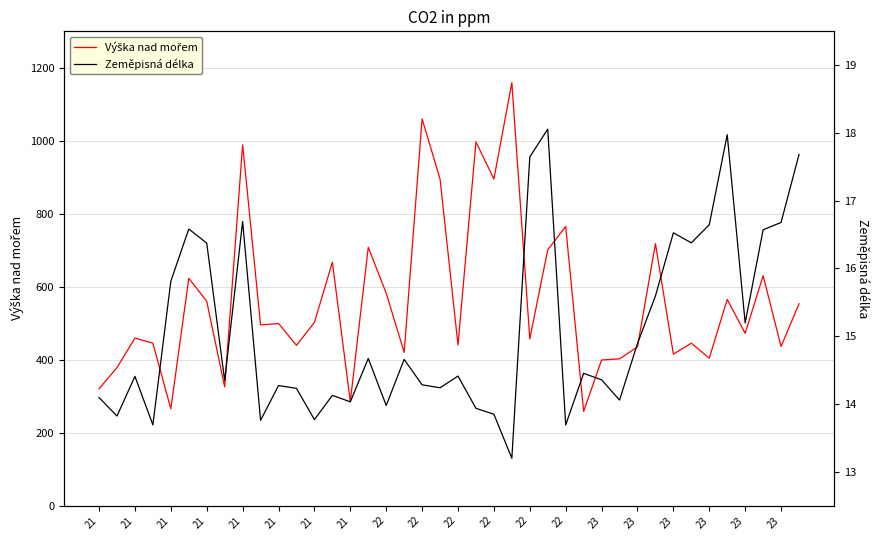

What is the difference between the second highest and second lowest values in the Zeměpisná délka series?

4.3